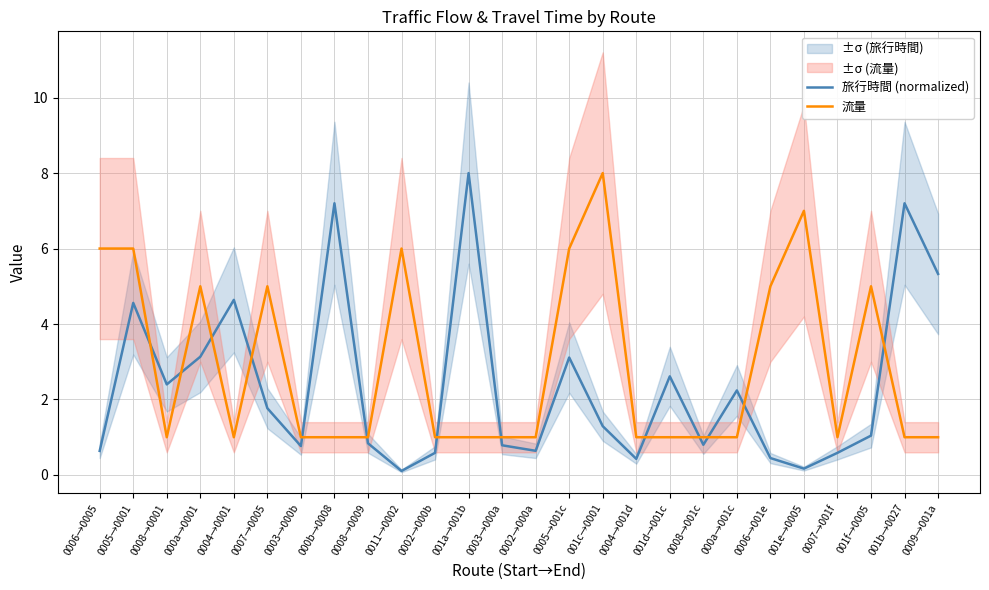

What is the difference between the 流量 values at 001d→001c and 001c→0001?

7.0